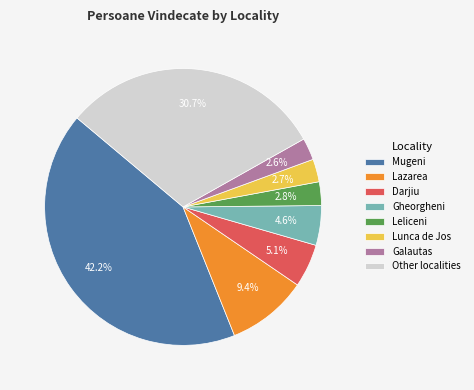

Is the sum of Other localities and Darjiu greater than half?

No